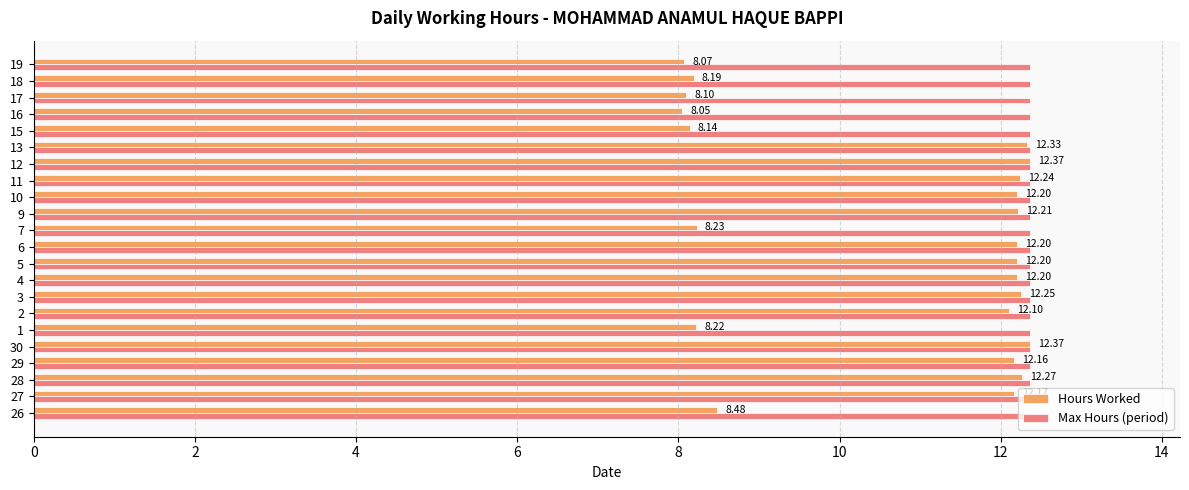

How many categories are shown in the chart?

22